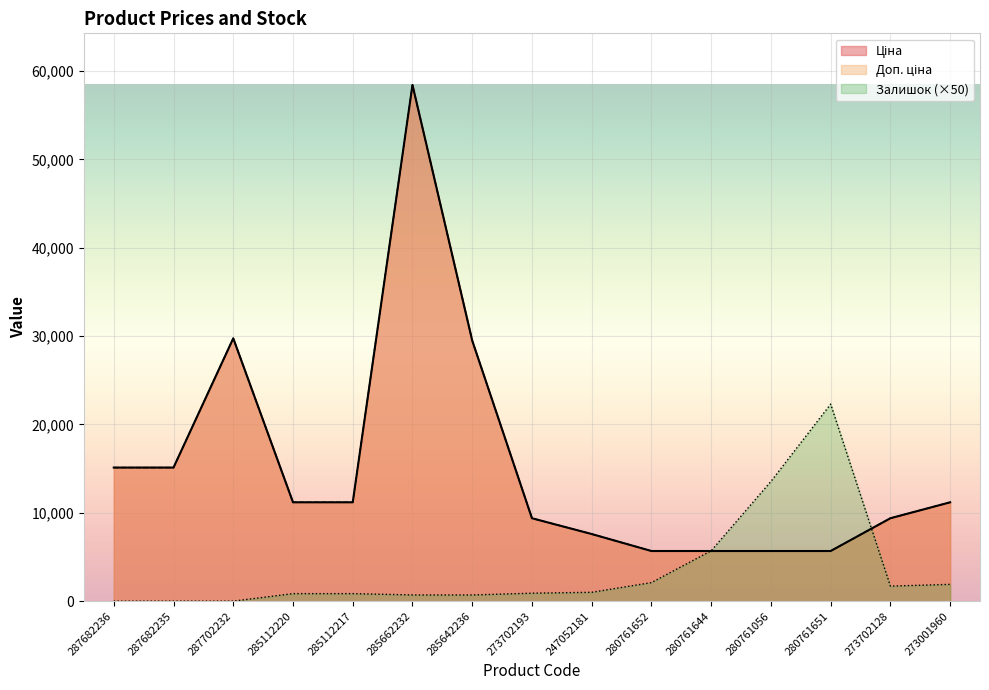

Is the value of Залишок at 280761652 greater than the value of Доп. ціна at 285112220?

No